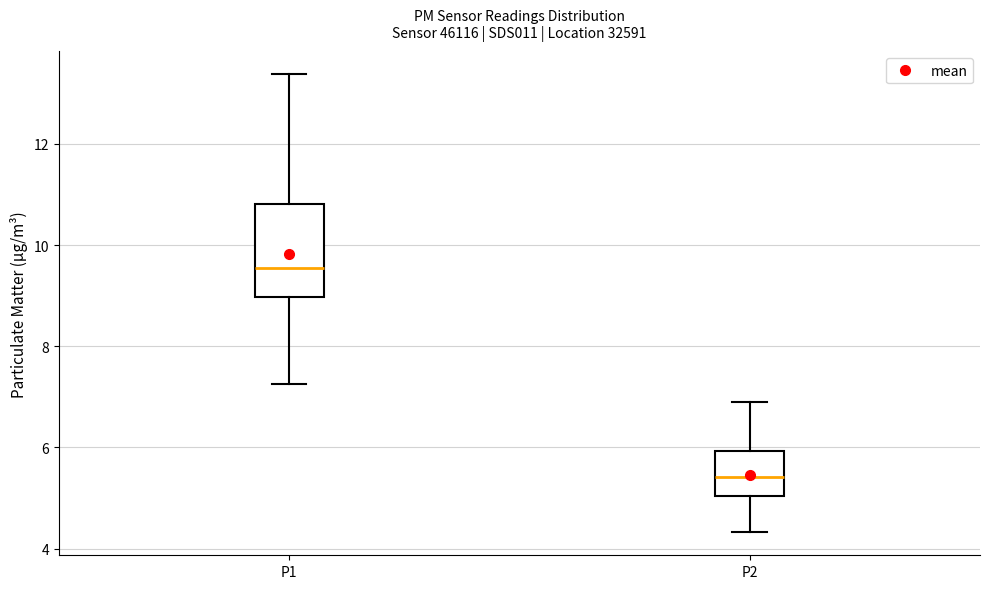

Reading left to right, read every box against the y-axis: the position of its median line, the range the box covers, and the ends of its whiskers. The values are not printed on the chart, so give them approximately, as read against the axis.

P1: median 9.6, box 9.0 to 10.8, whiskers 7.2 to 13.4
P2: median 5.4, box 5.0 to 6.0, whiskers 4.4 to 7.0